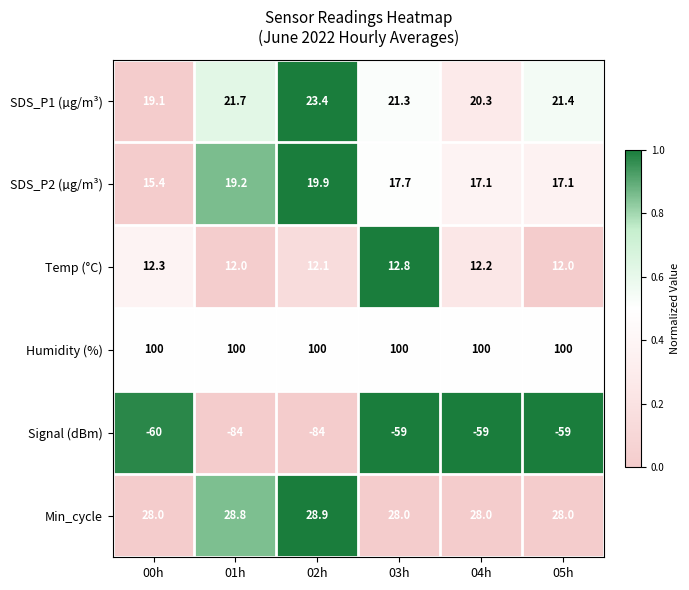

What is the maximum value shown in the chart?

100.0